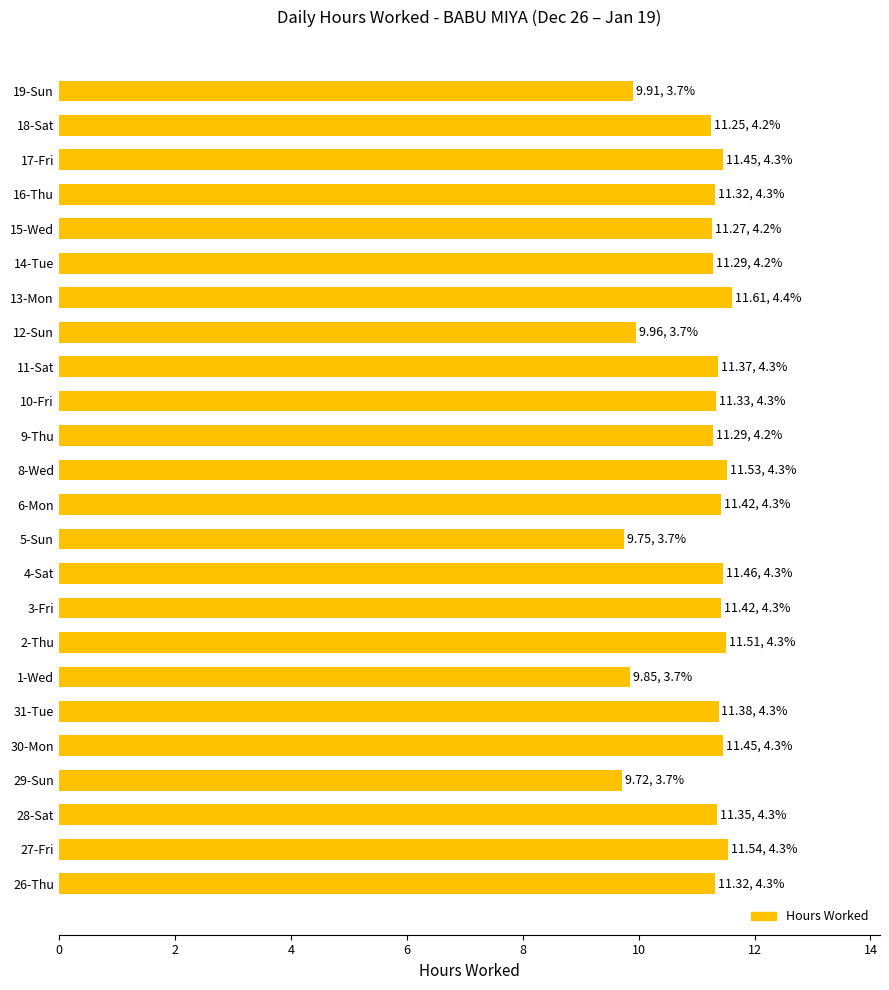

How many series are shown in this chart?

1